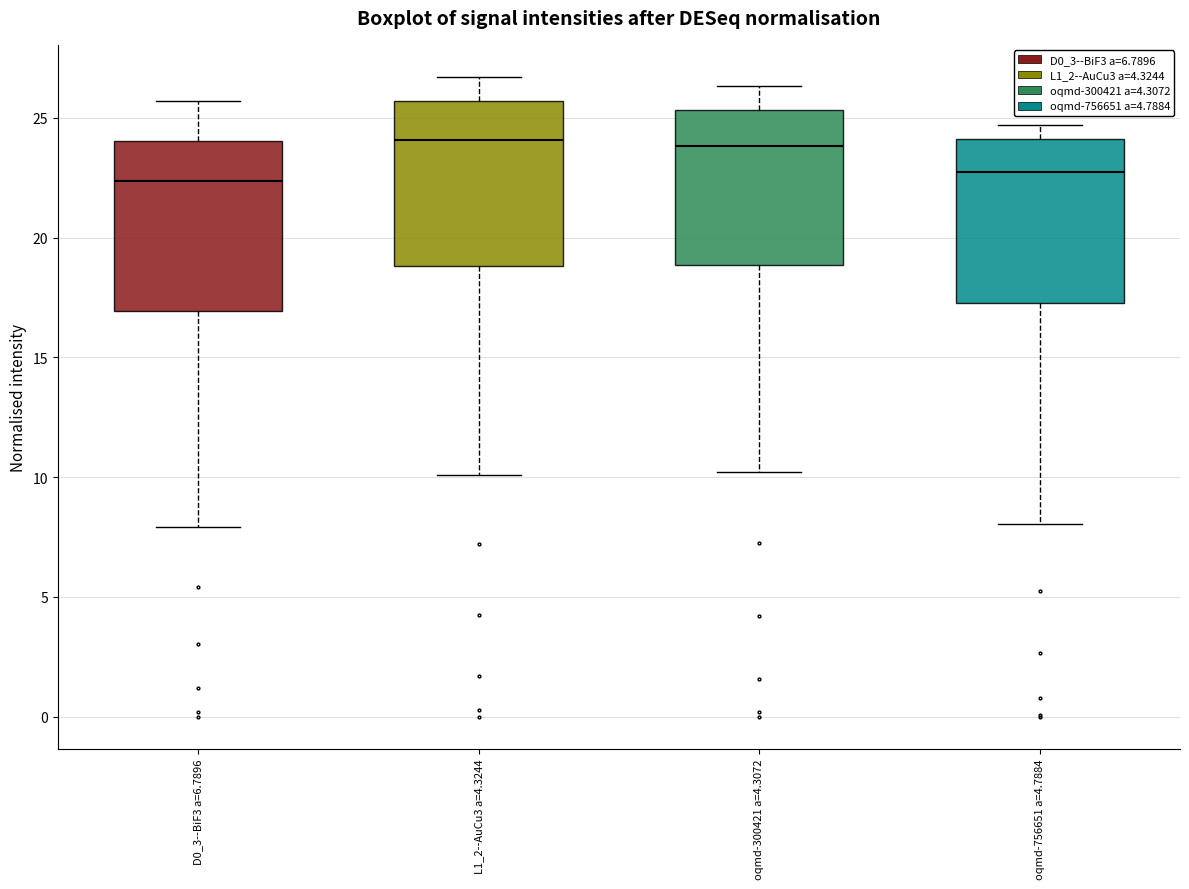

Reading left to right, transcribe this box plot: for each box, give where its median line is, the range the box spans, and where its two whiskers end, as read against the y-axis. The values are not printed on the chart, so give them approximately, as read against the axis.

D0_3--BiF3 a=6.7896: median 22.5, box 17.0 to 24.0, whiskers 8.0 to 25.5
L1_2--AuCu3 a=4.3244: median 24.0, box 19.0 to 25.5, whiskers 10.0 to 26.5
oqmd-300421 a=4.3072: median 24.0, box 19.0 to 25.5, whiskers 10.0 to 26.5
oqmd-756651 a=4.7884: median 22.5, box 17.5 to 24.0, whiskers 8.0 to 24.5